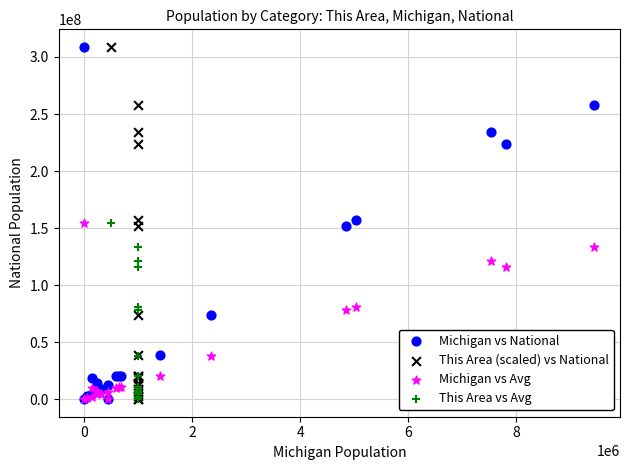

What are all the series names shown in the legend?

Michigan vs National, This Area (scaled) vs National, Michigan vs Avg, This Area vs Avg